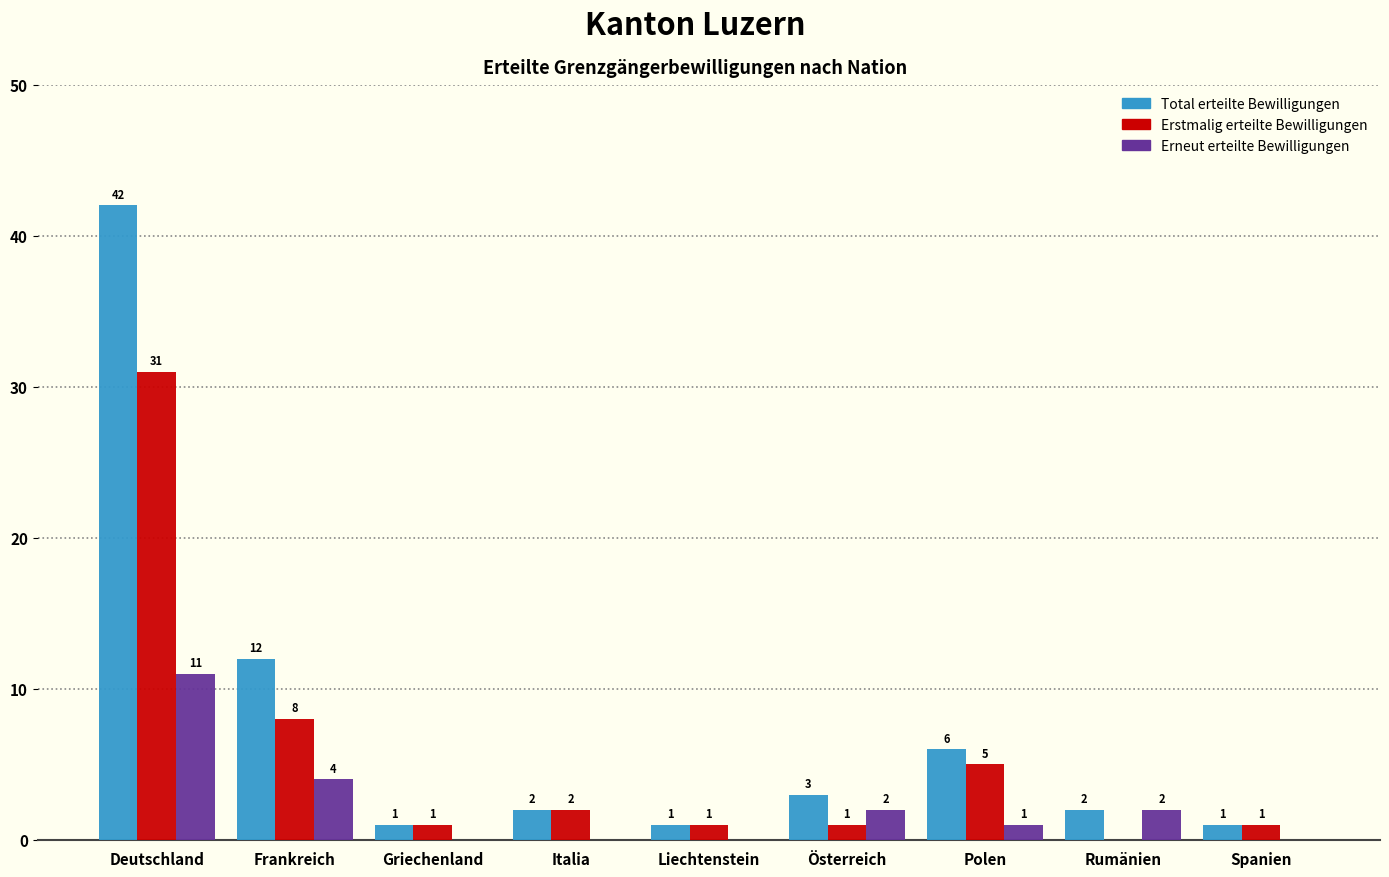

Reading left to right, list all the values displayed in this chart.

Total erteilte Bewilligungen: Deutschland=42	Frankreich=12	Griechenland=1	Italia=2	Liechtenstein=1	Österreich=3	Polen=6	Rumänien=2	Spanien=1
Erstmalig erteilte Bewilligungen: Deutschland=31	Frankreich=8	Griechenland=1	Italia=2	Liechtenstein=1	Österreich=1	Polen=5	Rumänien=0	Spanien=1
Erneut erteilte Bewilligungen: Deutschland=11	Frankreich=4	Griechenland=0	Italia=0	Liechtenstein=0	Österreich=2	Polen=1	Rumänien=2	Spanien=0